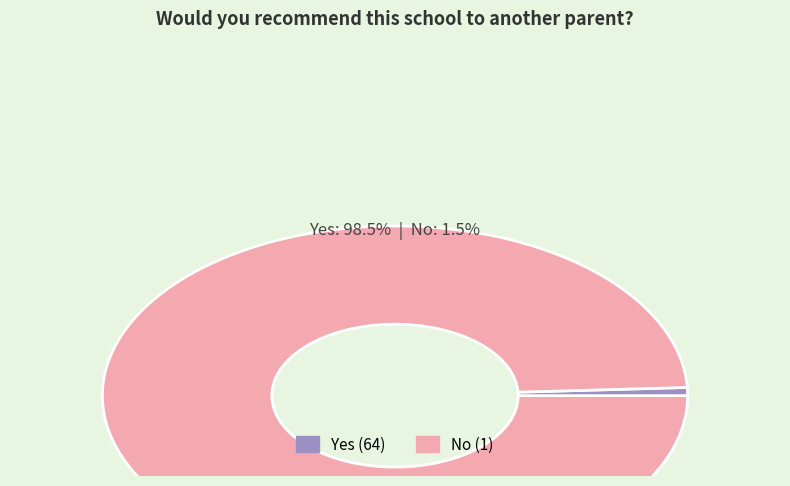

How many segments does this pie chart have?

2